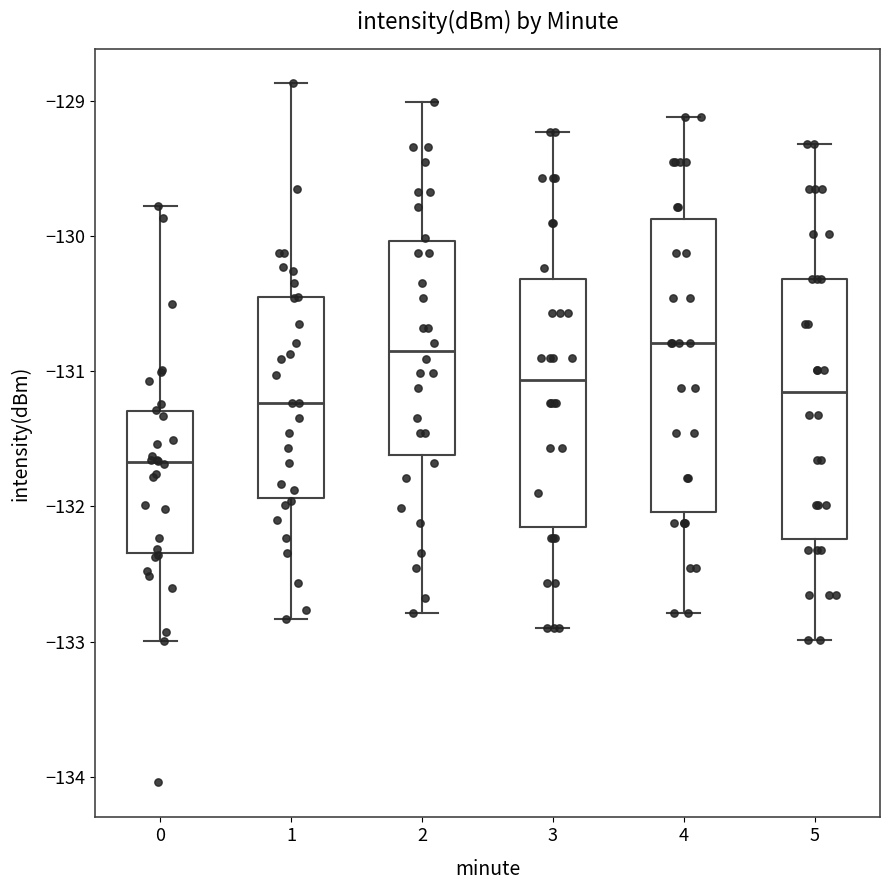

Which box is the tallest, from its lower edge to its upper edge?

4